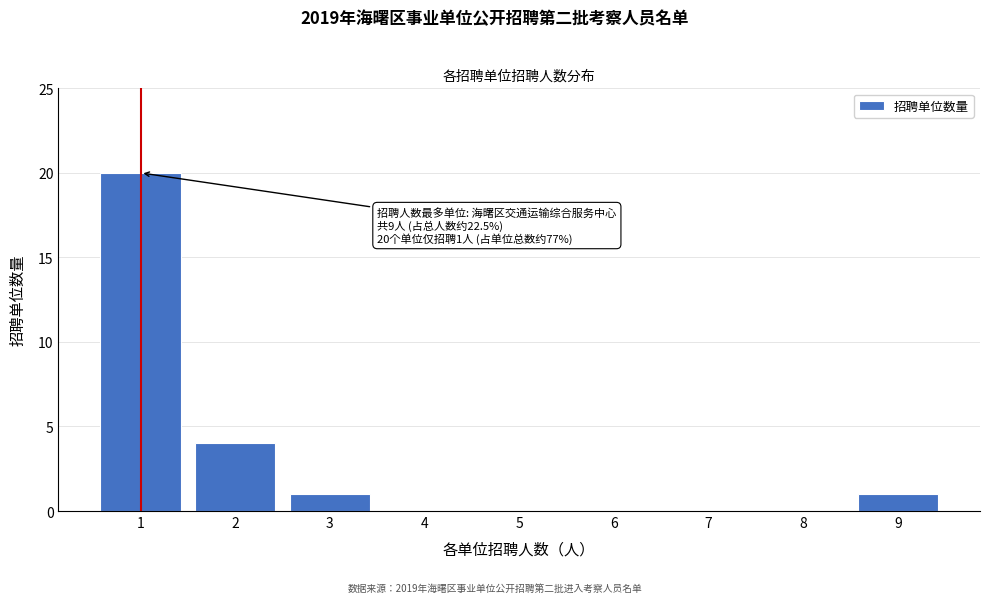

Reading left to right, list all the values displayed in this chart.

1=20	2=4	3=1	4=0	5=0	6=0	7=0	8=0	9=1